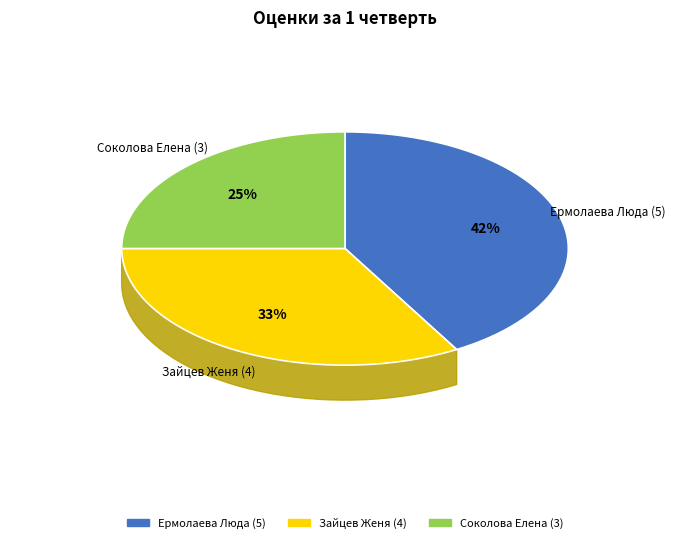

Do Зайцев Женя (4) and Соколова Елена (3) together represent more than half of the pie?

Yes